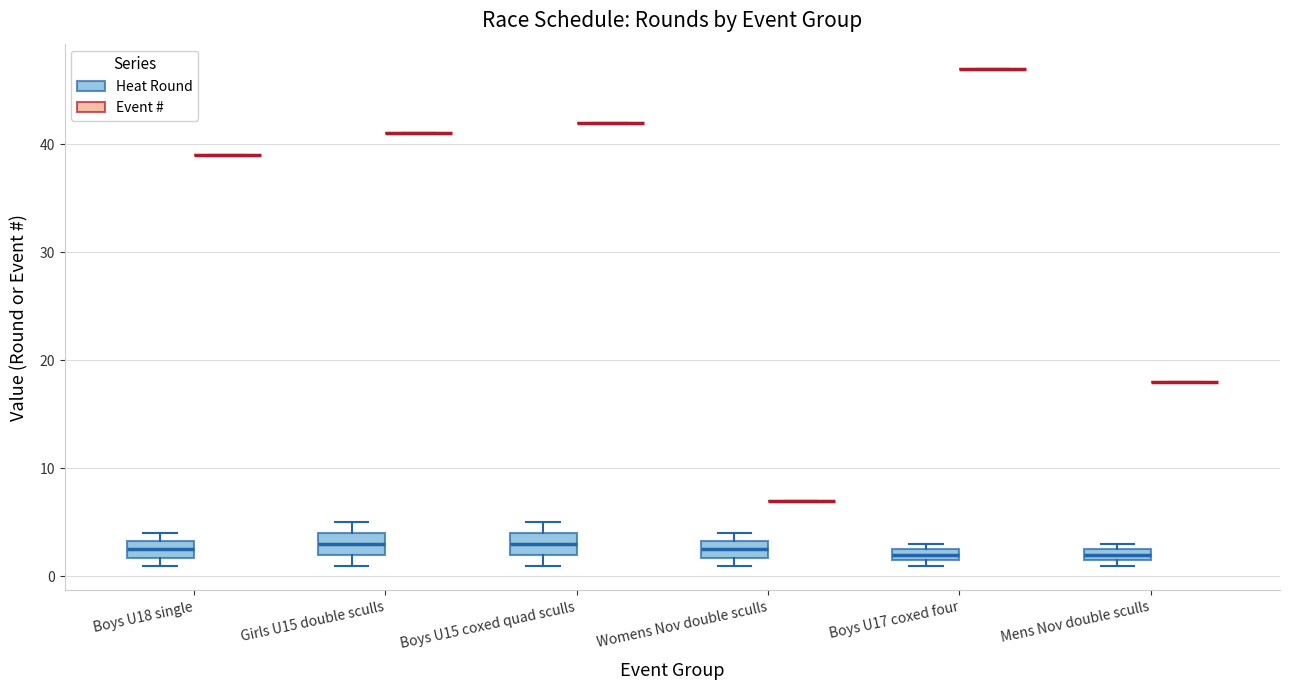

Where is the upper edge of the box for Girls U15 double sculls (Heat Round) on the y-axis? The values are not printed on the chart, so give them approximately, as read against the axis.

4